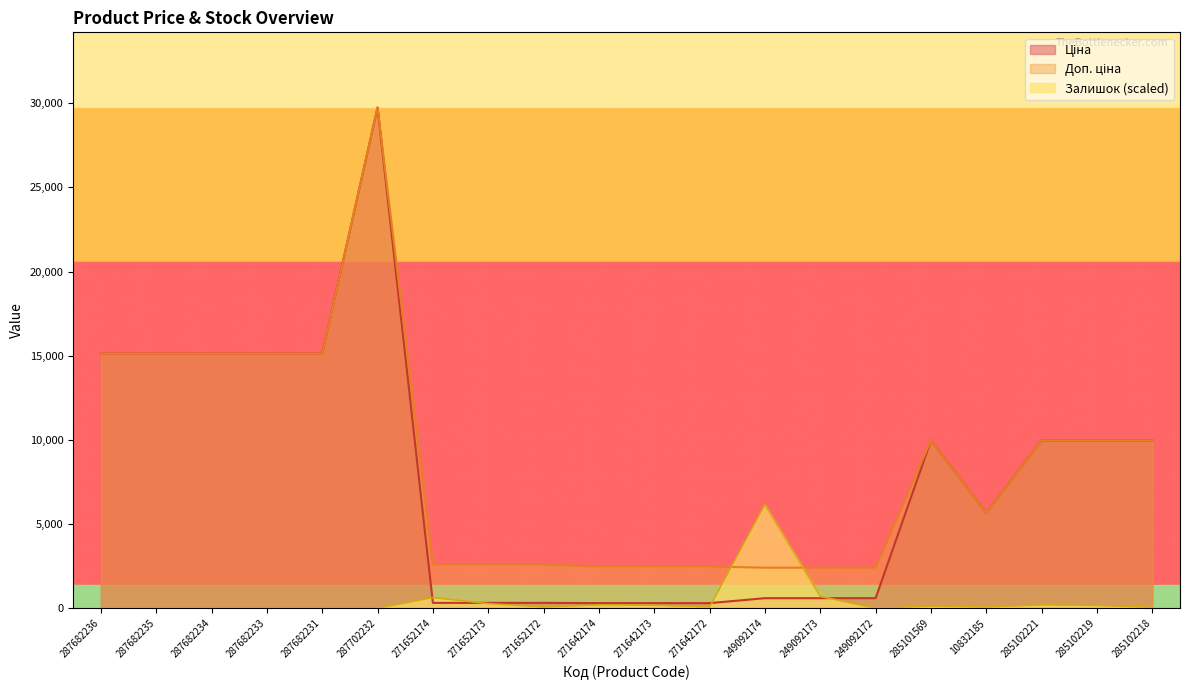

Which series has the widest spread of values?

Ціна